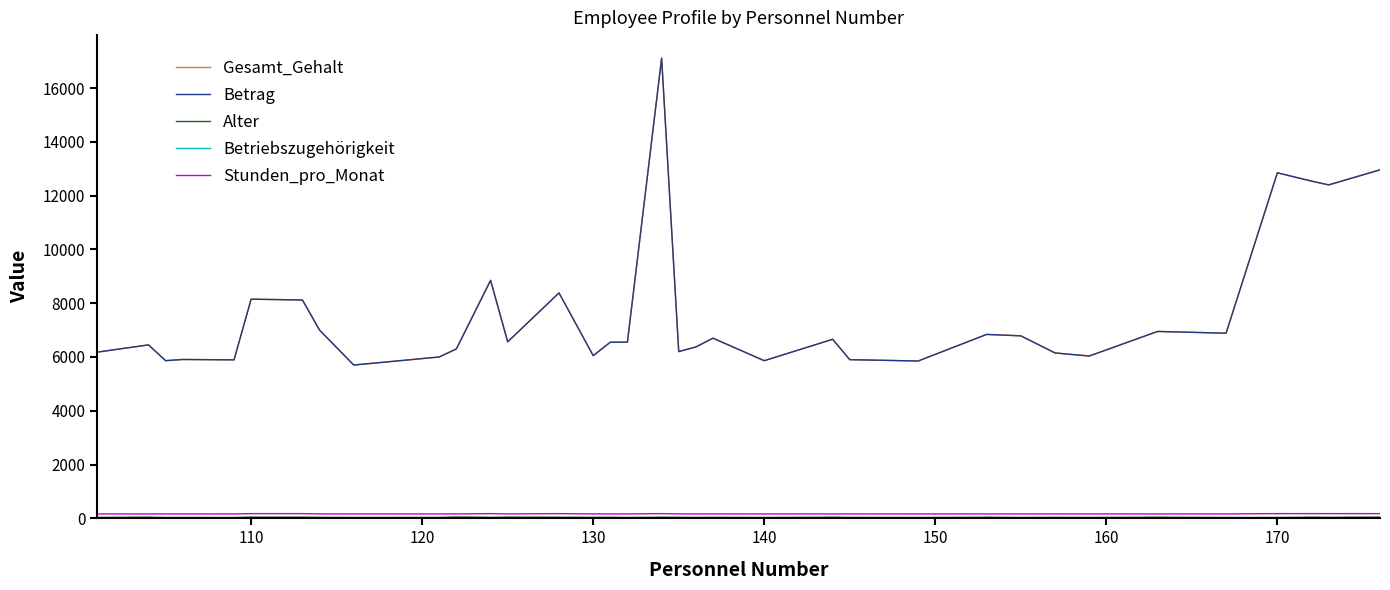

Does the chart have visible grid lines?

No